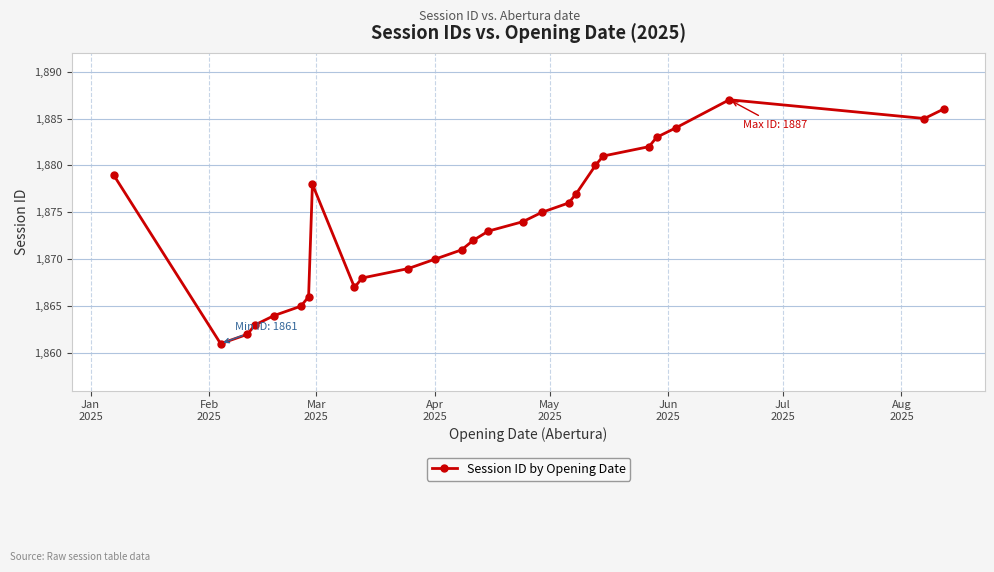

What is the sum of all values?

50598